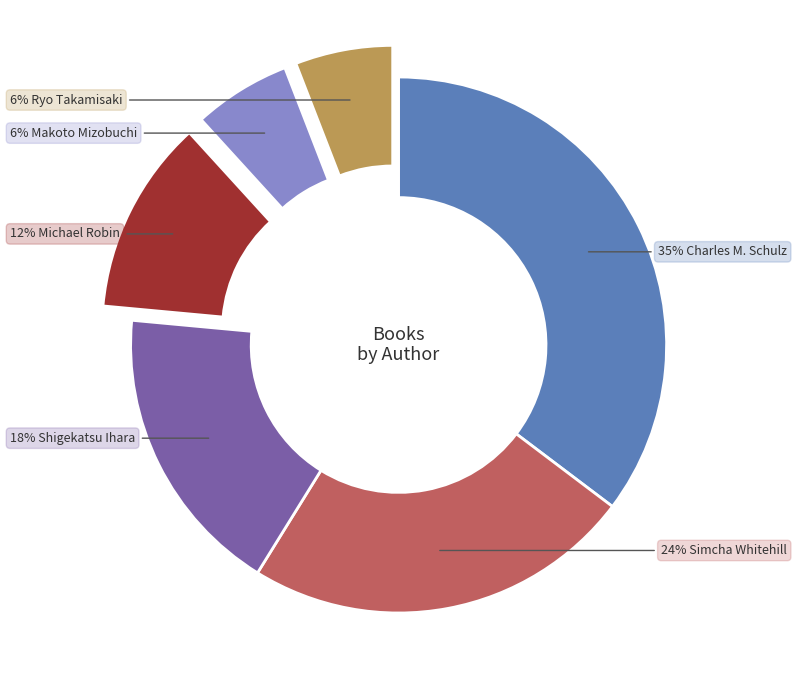

How many slices are in this pie chart?

6